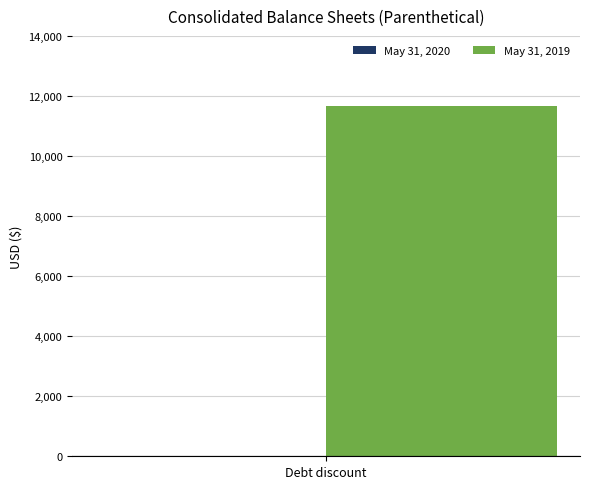

Does the chart contain stacked bars?

No